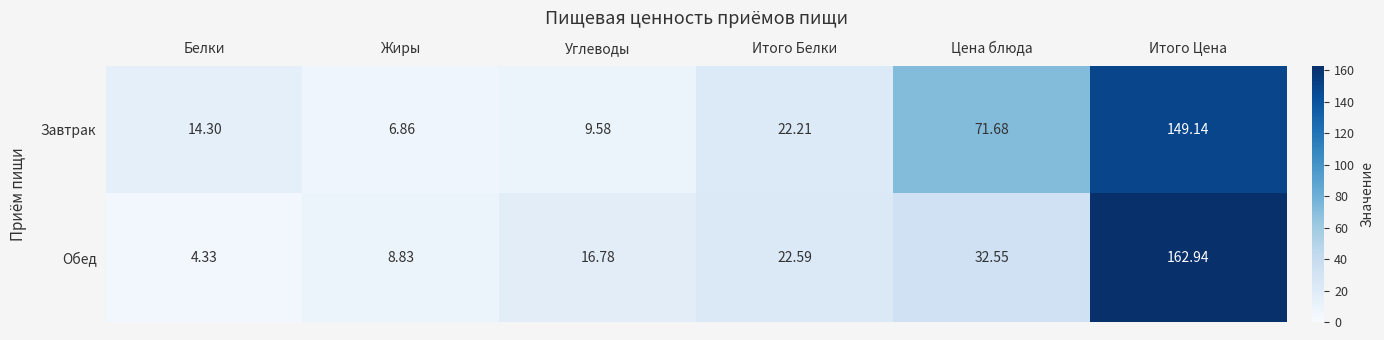

List the series in order of their peak value, lowest first.

Завтрак, Обед